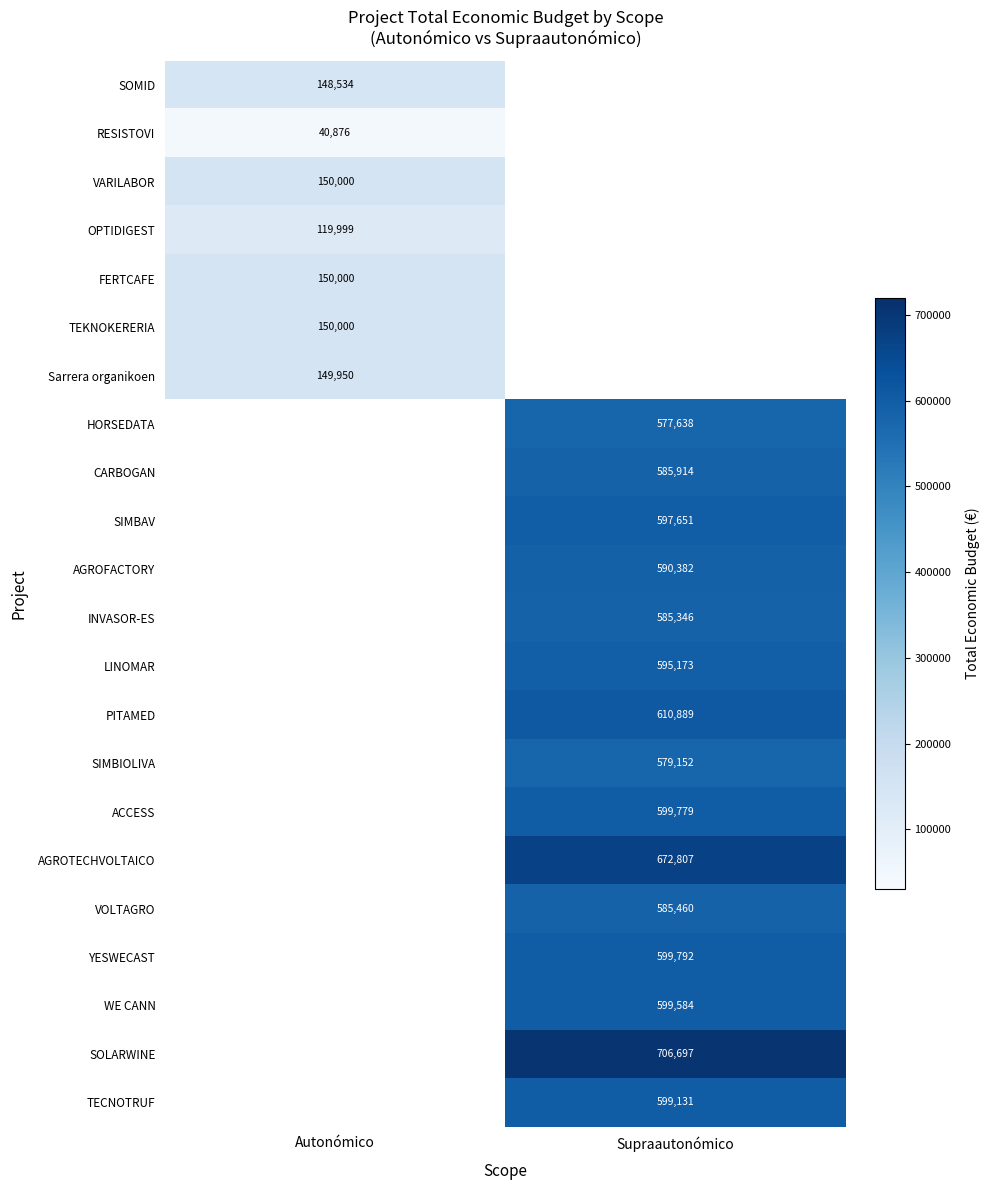

True or false: PITAMED has a value of 610889 at Supraautonómico.

True